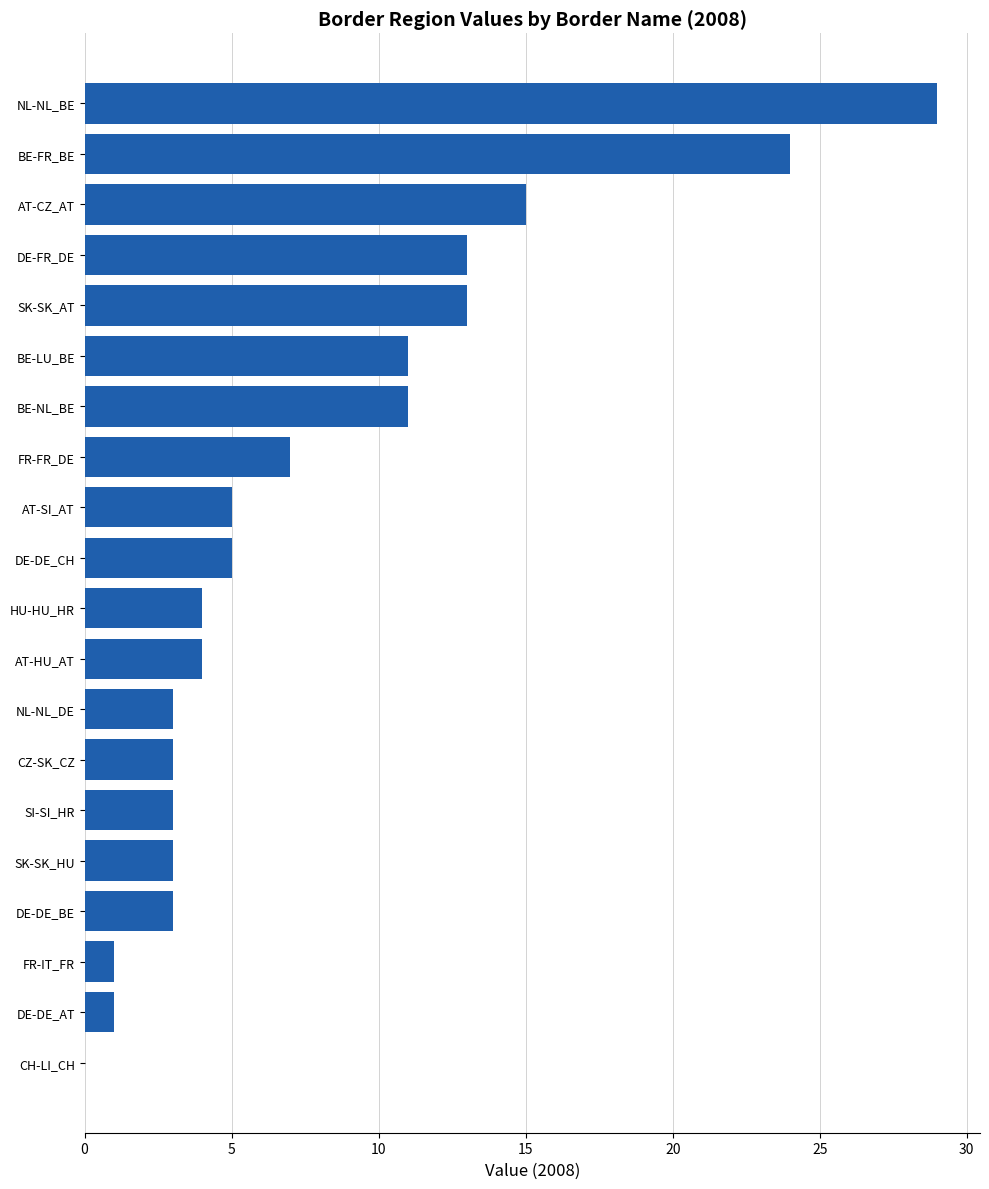

Reading bottom to top, list all the values displayed in this chart.

CH-LI_CH=0	DE-DE_AT=1	FR-IT_FR=1	DE-DE_BE=3	SK-SK_HU=3	SI-SI_HR=3	CZ-SK_CZ=3	NL-NL_DE=3	AT-HU_AT=4	HU-HU_HR=4	DE-DE_CH=5	AT-SI_AT=5	FR-FR_DE=7	BE-NL_BE=11	BE-LU_BE=11	SK-SK_AT=13	DE-FR_DE=13	AT-CZ_AT=15	BE-FR_BE=24	NL-NL_BE=29